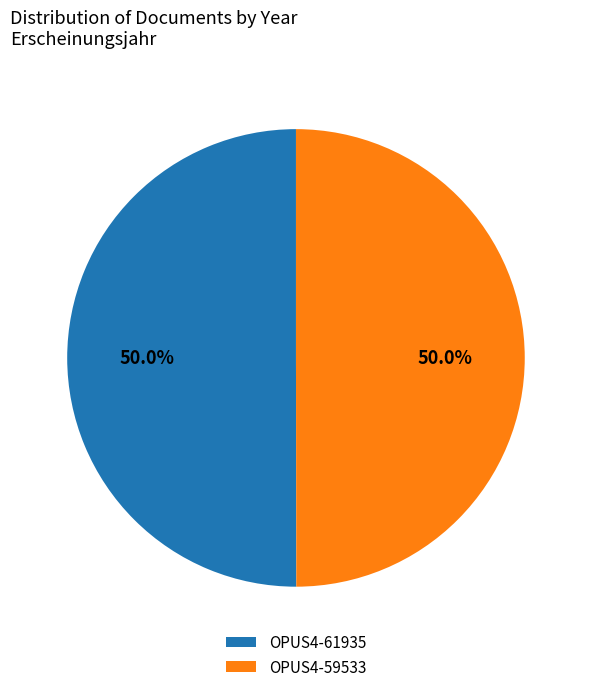

Is the sum of OPUS4-59533 and OPUS4-61935 greater than half?

Yes